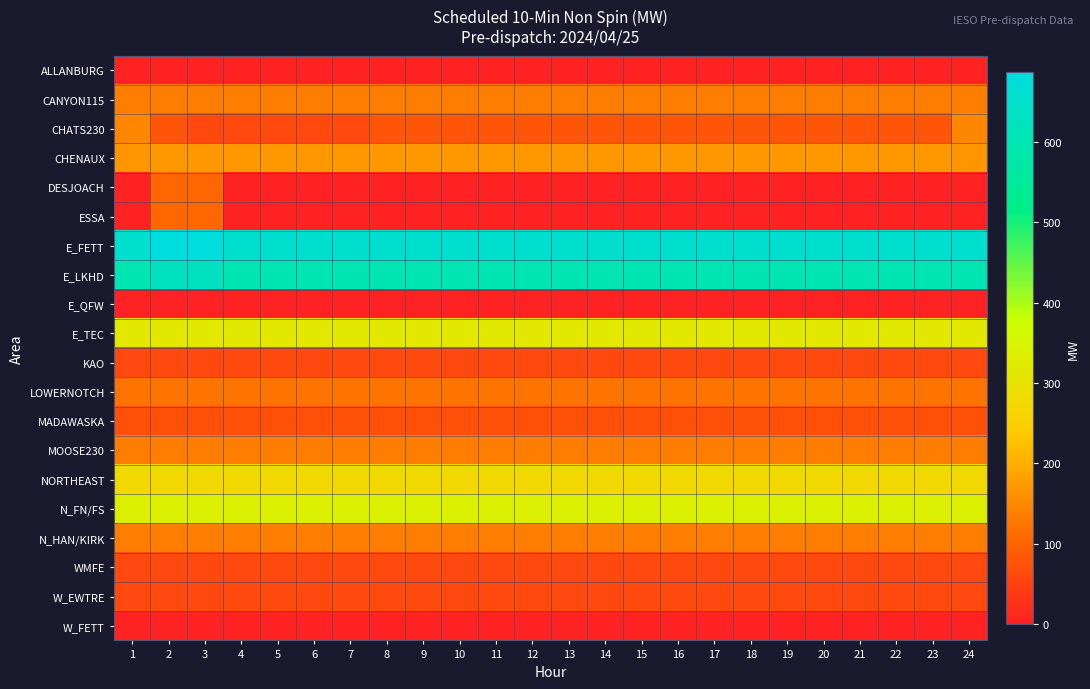

Which has a higher value, 23 or 14?

23